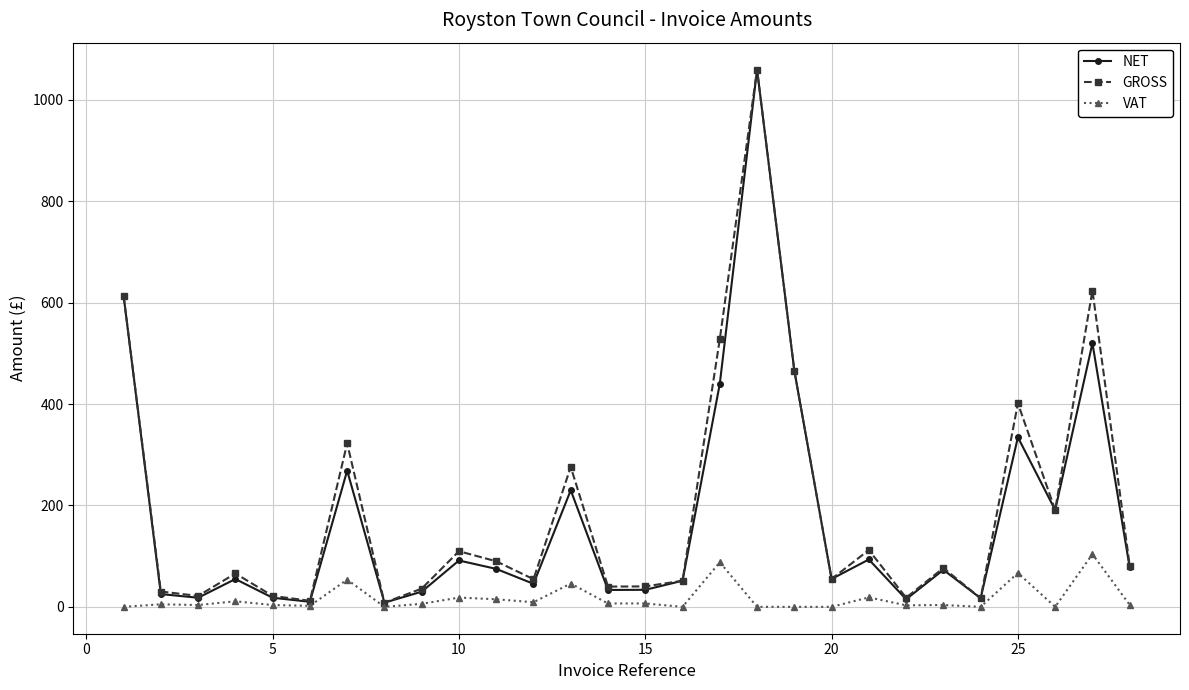

What is the highest value of the NET series?

1059.9